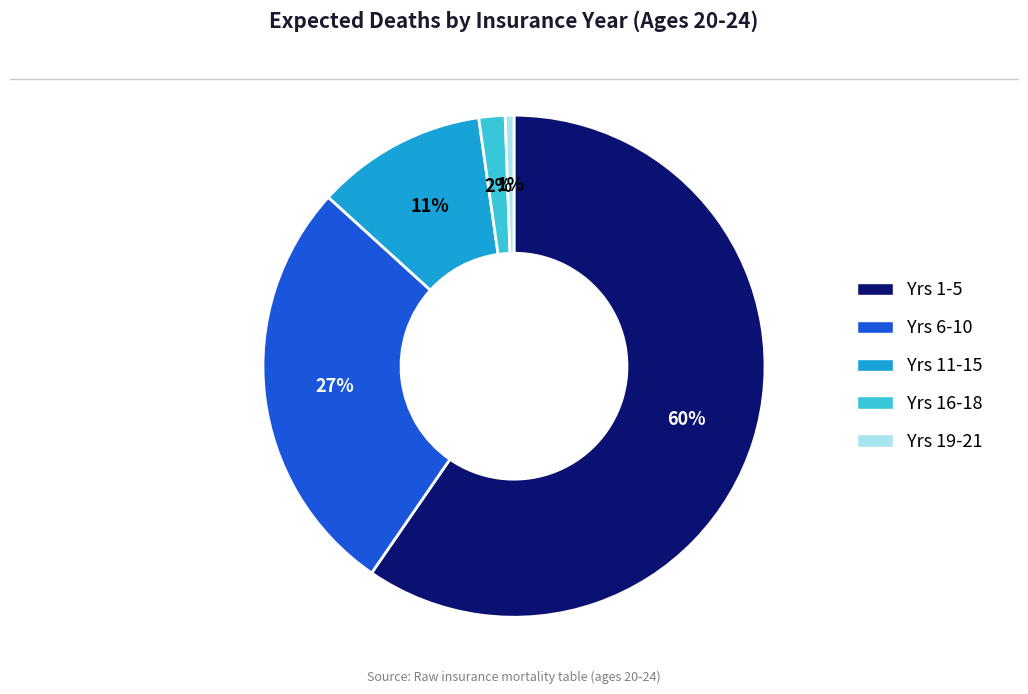

Rank the categories by value from lowest to highest.

Yrs 19-21, Yrs 16-18, Yrs 11-15, Yrs 6-10, Yrs 1-5